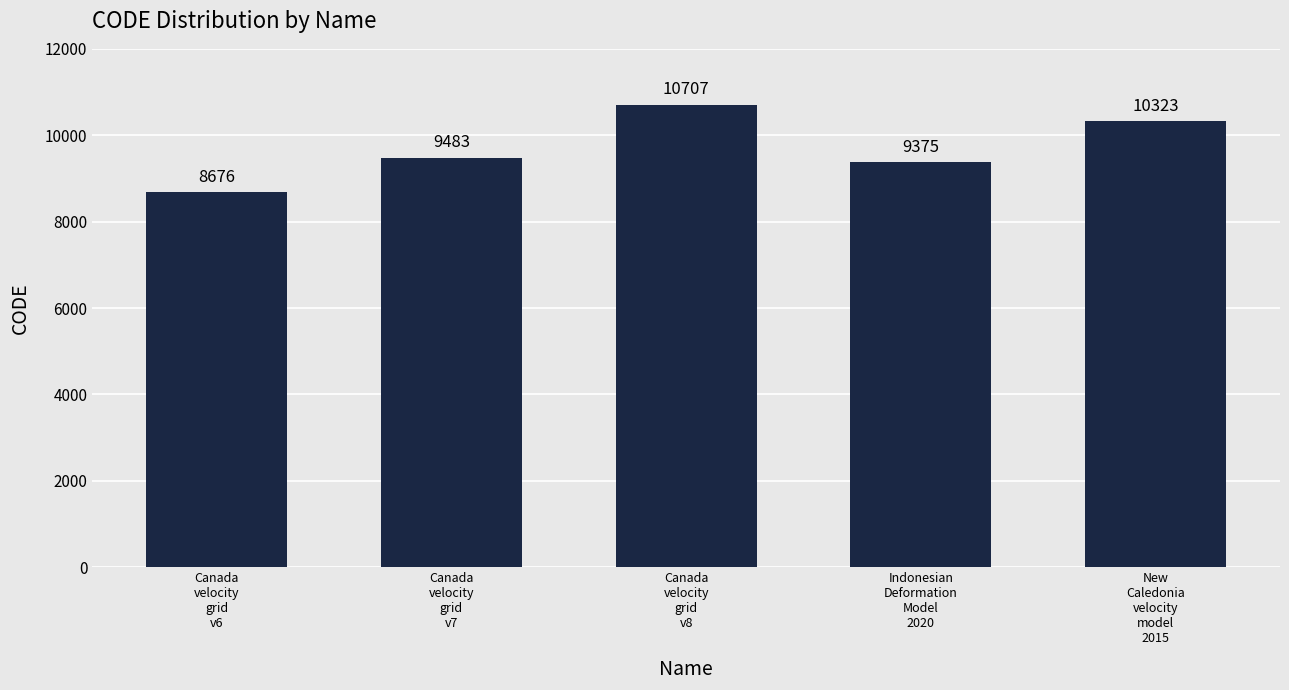

List the labels in order of value, largest first.

Canada
velocity
grid
v8, New
Caledonia
velocity
model
2015, Canada
velocity
grid
v7, Indonesian
Deformation
Model
2020, Canada
velocity
grid
v6